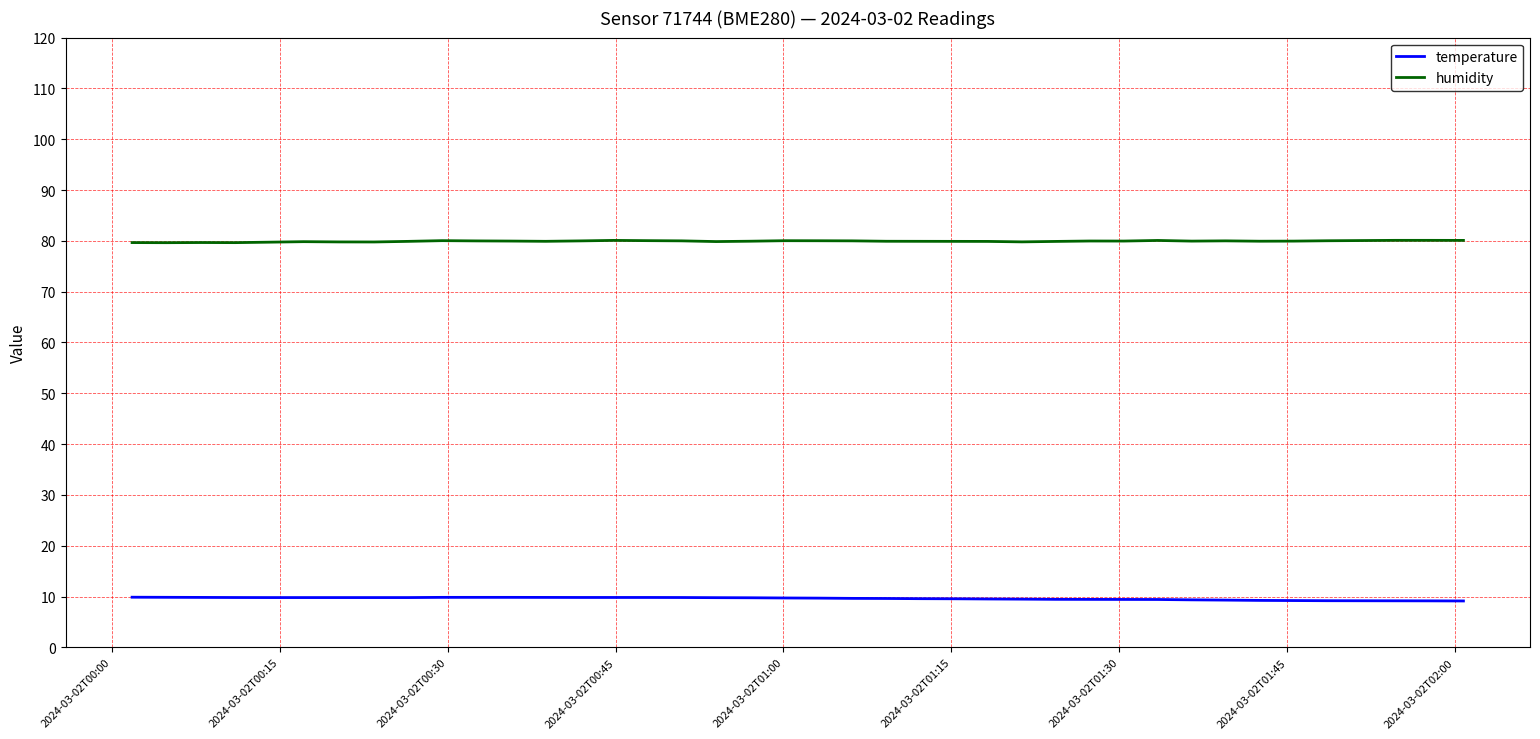

What is the maximum value shown in the chart?

80.1